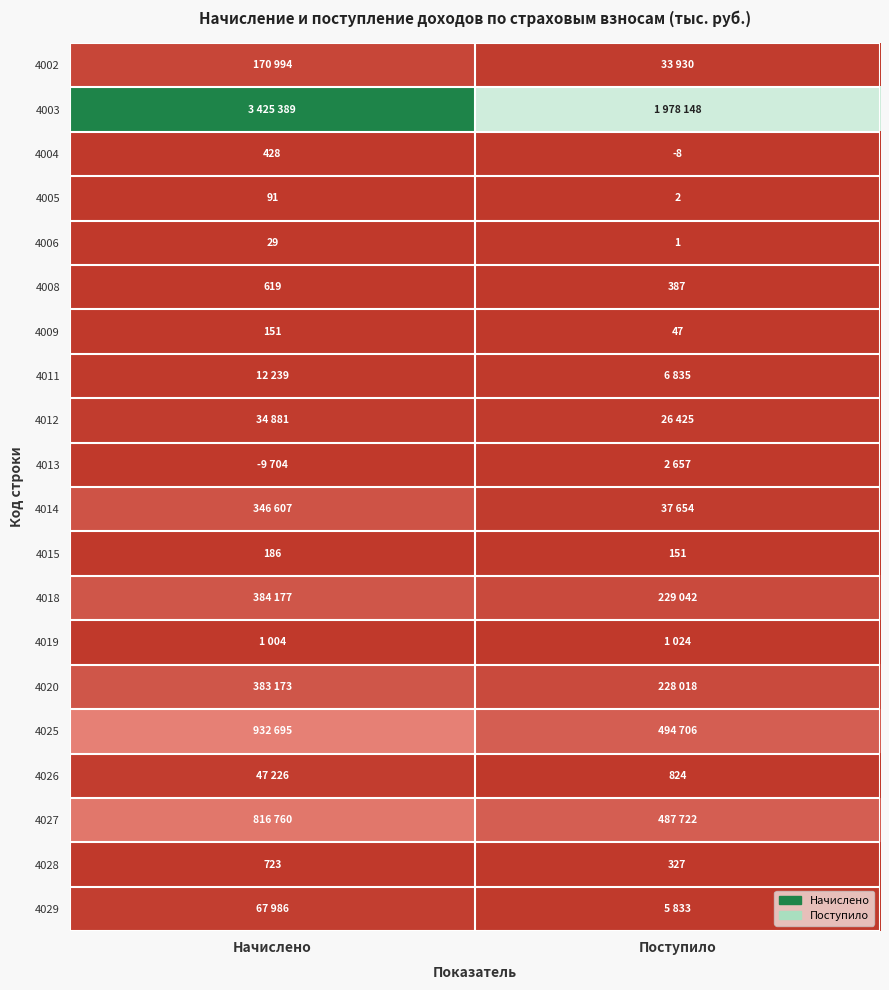

Rank the categories by 4028 value from highest to lowest.

Начислено, Поступило